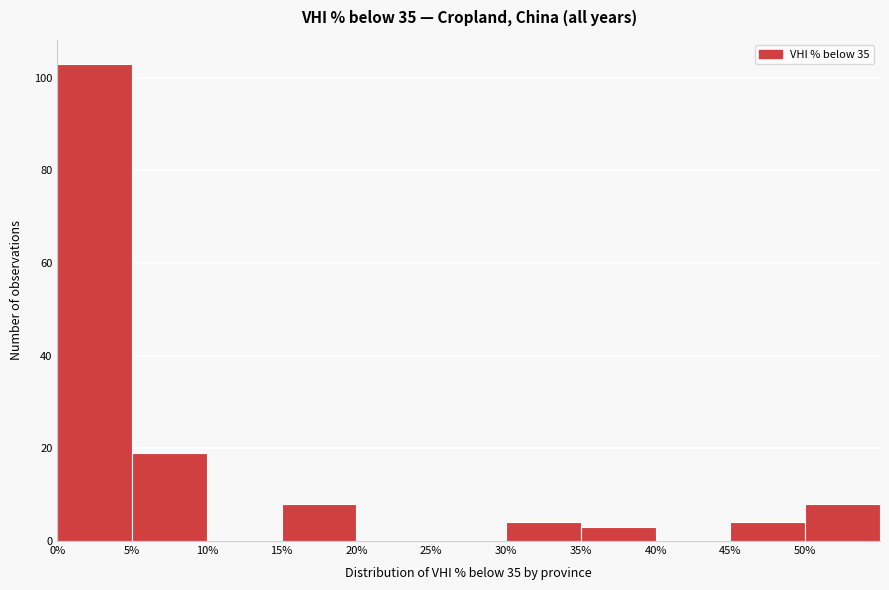

Reading left to right, list every bar in this chart as the range it spans on the x-axis followed by its height. The values are not printed on the chart, so give them approximately, as read against the axis.

0 to 5: 104
5 to 10: 20
10 to 15: 0
15 to 20: 8
20 to 25: 0
25 to 30: 0
30 to 35: 4
35 to 40: 4
40 to 45: 0
45 to 50: 4
50 to 55: 8